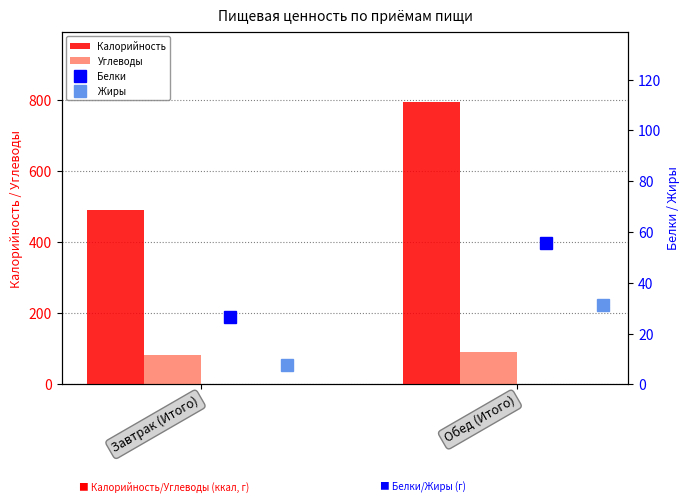

How many values in the Белки series are below 55?

1